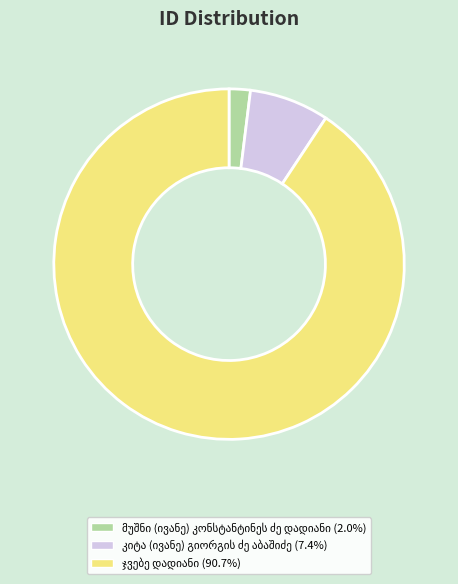

Does any single category account for the majority?

Yes